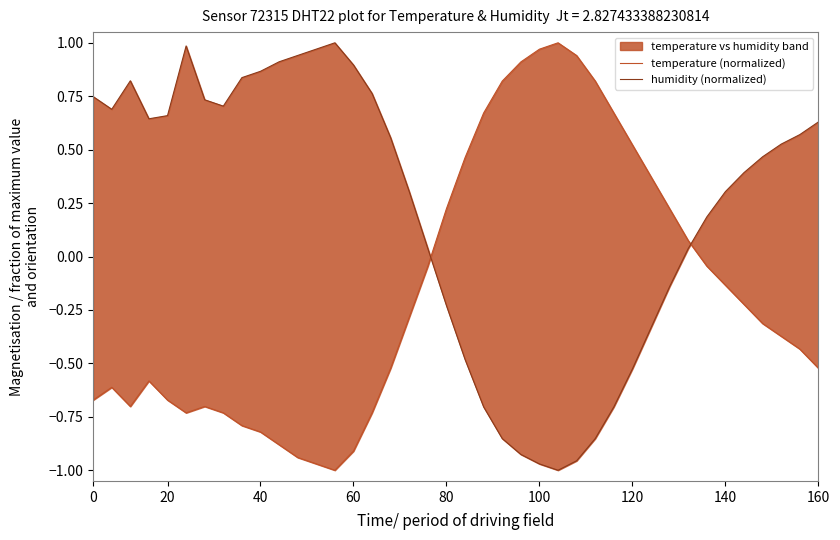

The temperature (normalized) series shows -1.3 at 11. True or false?

False